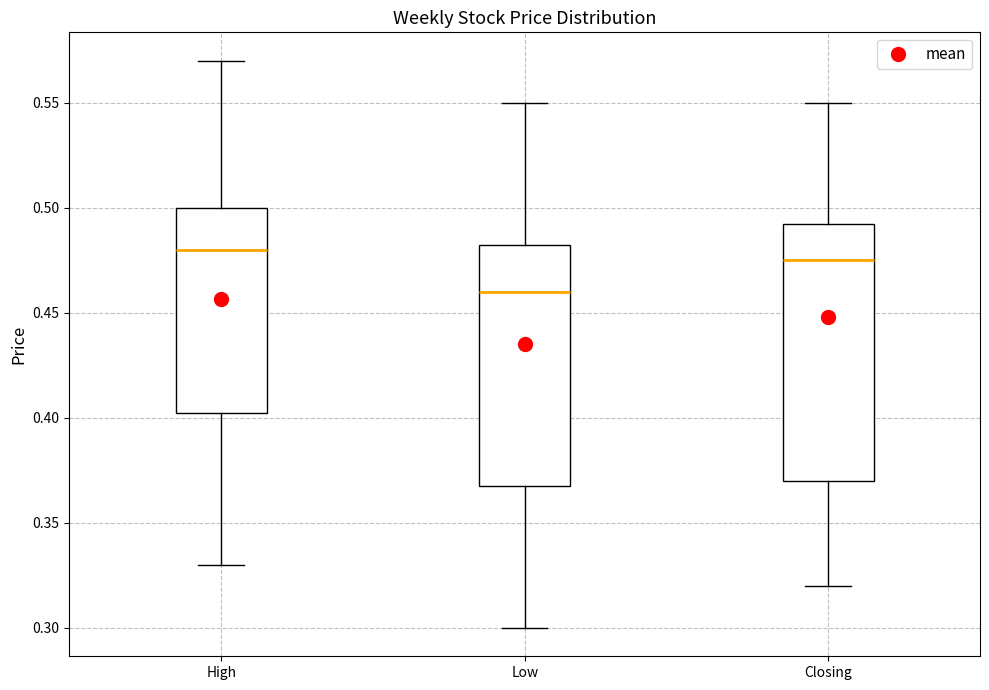

Where is the lower edge of the box for Low on the y-axis? The values are not printed on the chart, so give them approximately, as read against the axis.

0.370